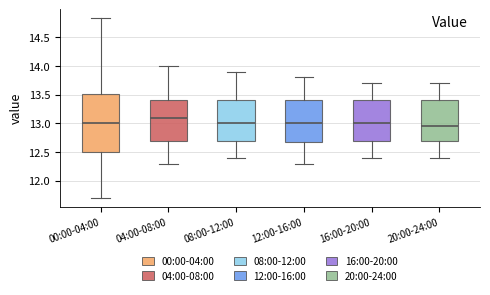

Comparing the boxes themselves (not the whiskers), which one is the tallest?

00:00-04:00